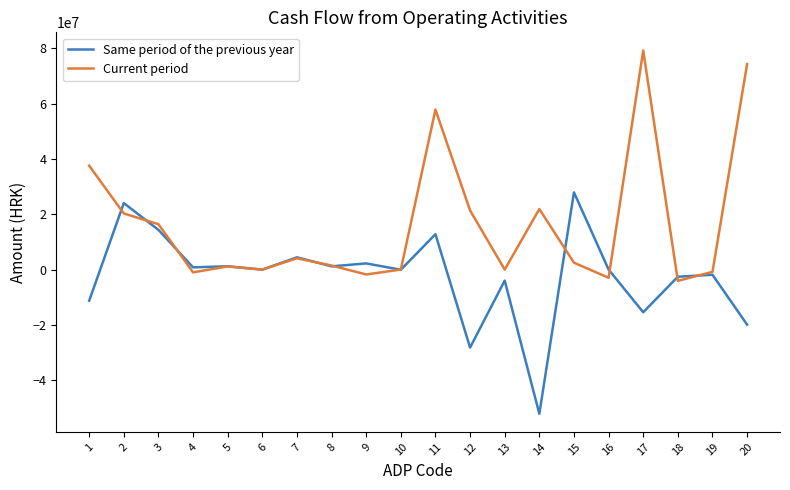

Count the number of categories in the chart.

20